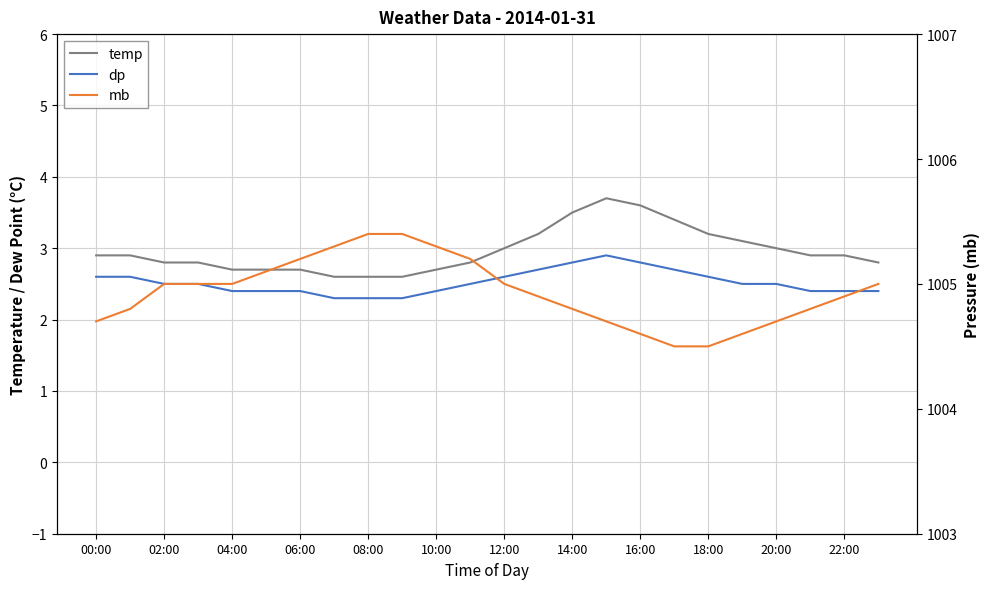

What is the sum of all mb values?

24118.4